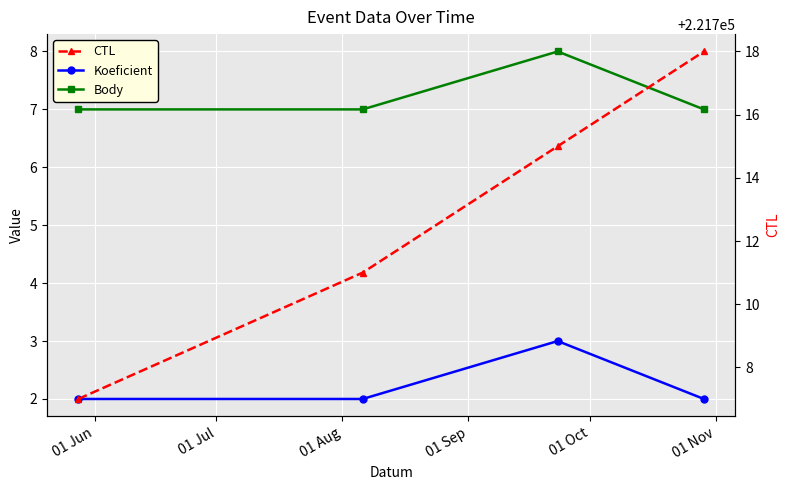

Which series changed the most between 01 Jun and 01 Jul?

CTL